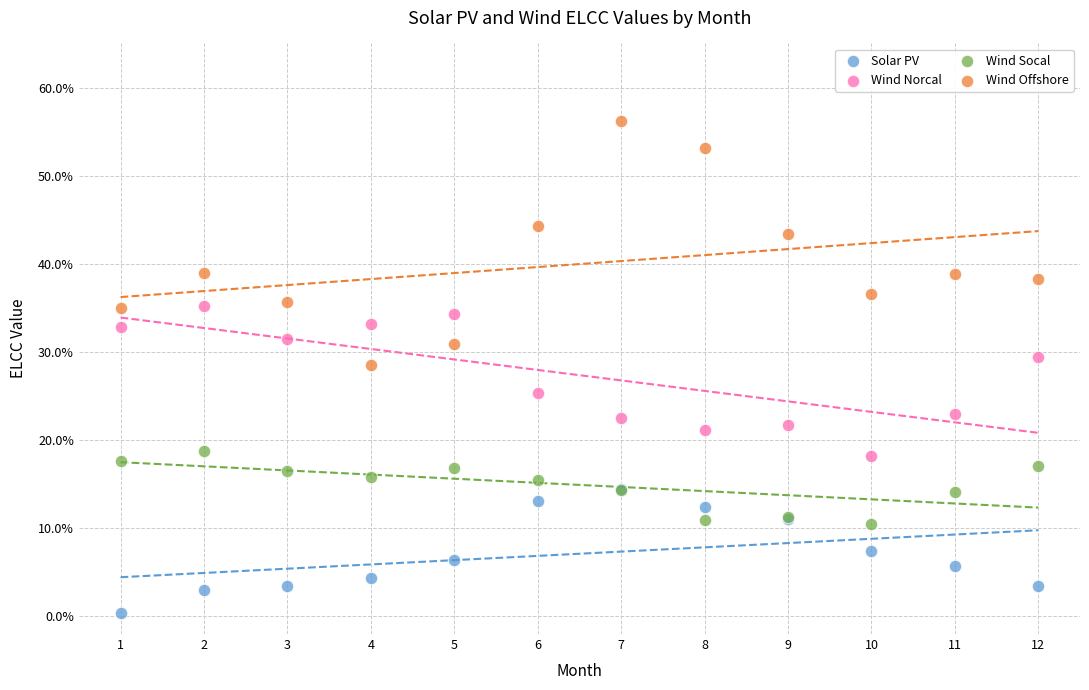

Which series has the largest Y range (max minus min)?

Wind Offshore